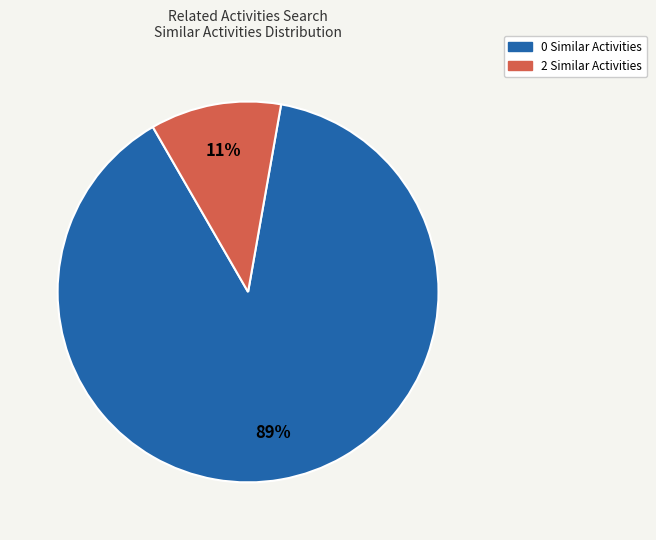

Is there a majority slice in this chart?

Yes